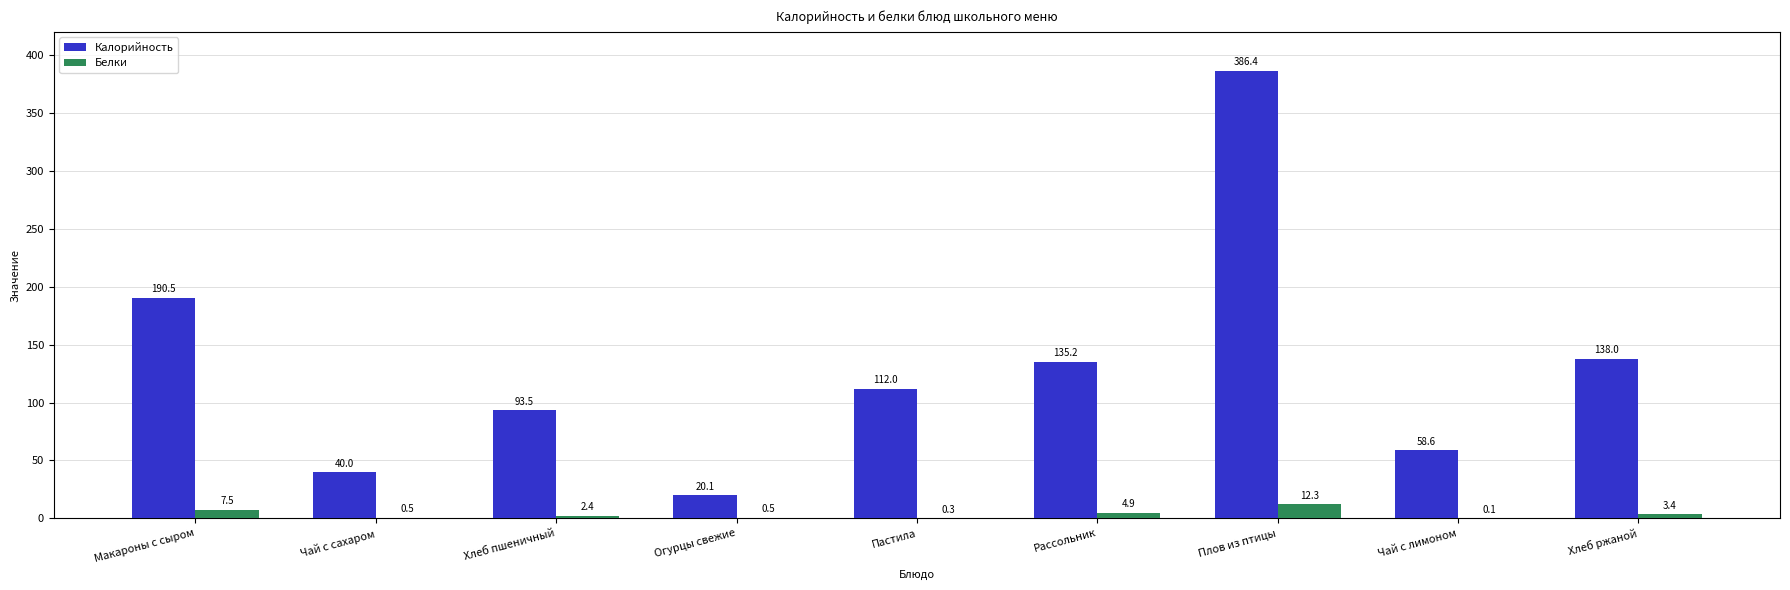

Reading left to right, what are all the values shown in this chart?

Калорийность: Макароны с сыром=190.5	Чай с сахаром=40.0	Хлеб пшеничный=93.5	Огурцы свежие=20.1	Пастила=112.0	Рассольник=135.2	Плов из птицы=386.4	Чай с лимоном=58.6	Хлеб ржаной=138.0
Белки: Макароны с сыром=7.5	Чай с сахаром=0.5	Хлеб пшеничный=2.4	Огурцы свежие=0.5	Пастила=0.3	Рассольник=4.9	Плов из птицы=12.3	Чай с лимоном=0.1	Хлеб ржаной=3.4